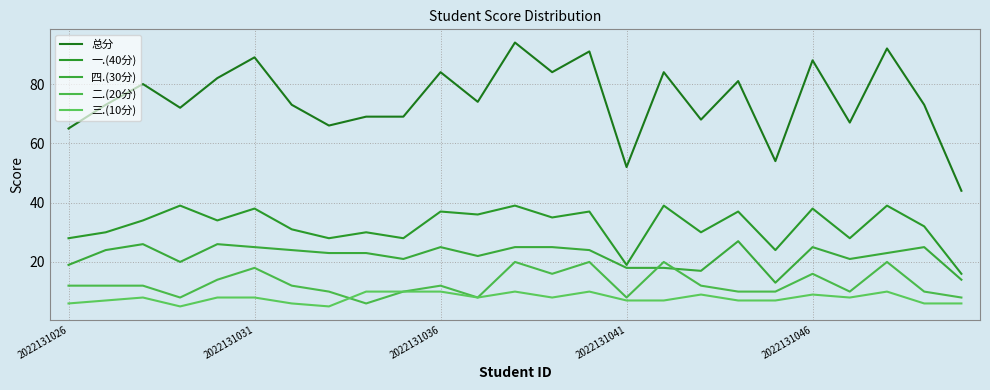

Which series has the largest total across all categories?

总分